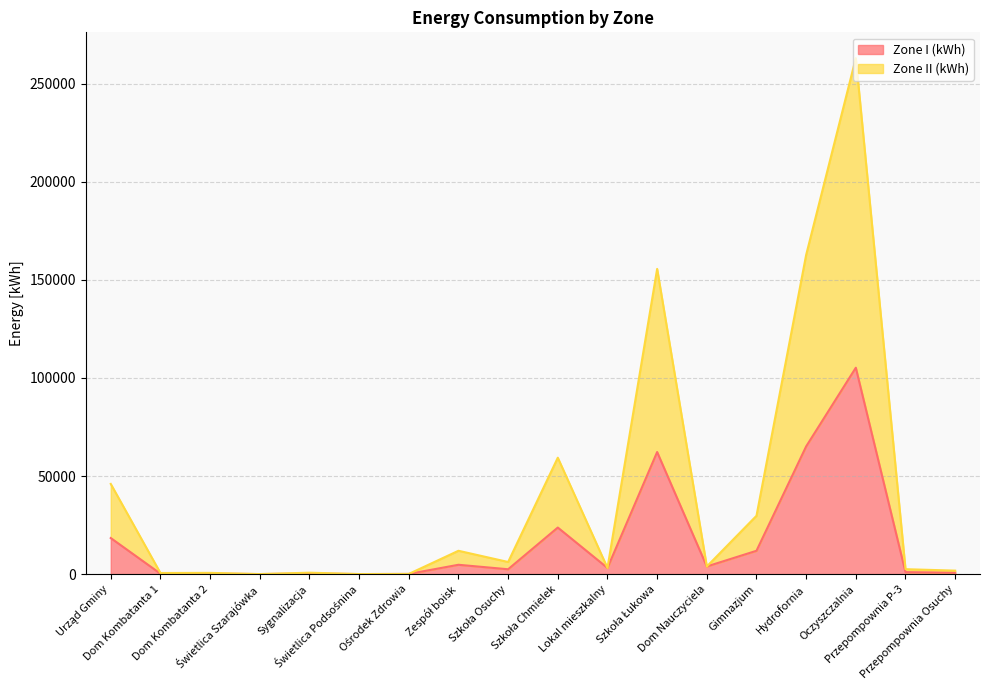

List the series in order of their overall mean, highest first.

Zone II (kWh), Zone I (kWh)